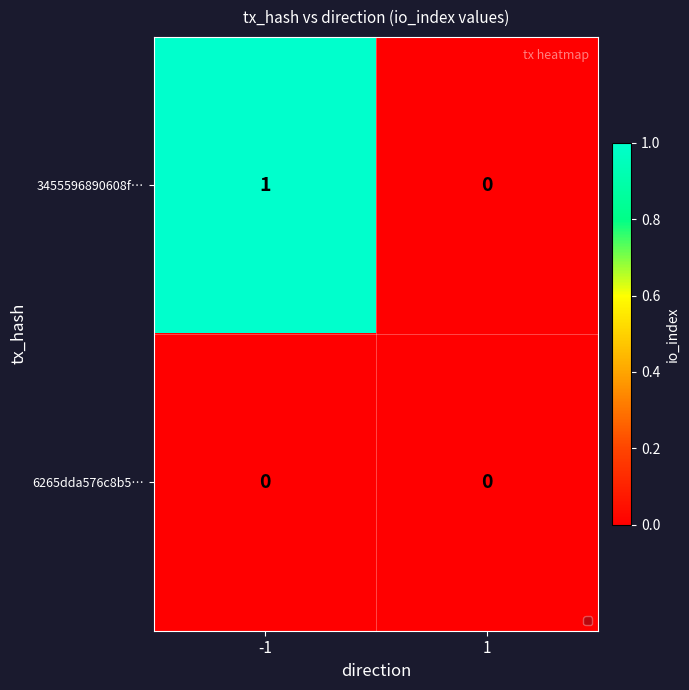

At which category is the sum across all series the highest?

-1